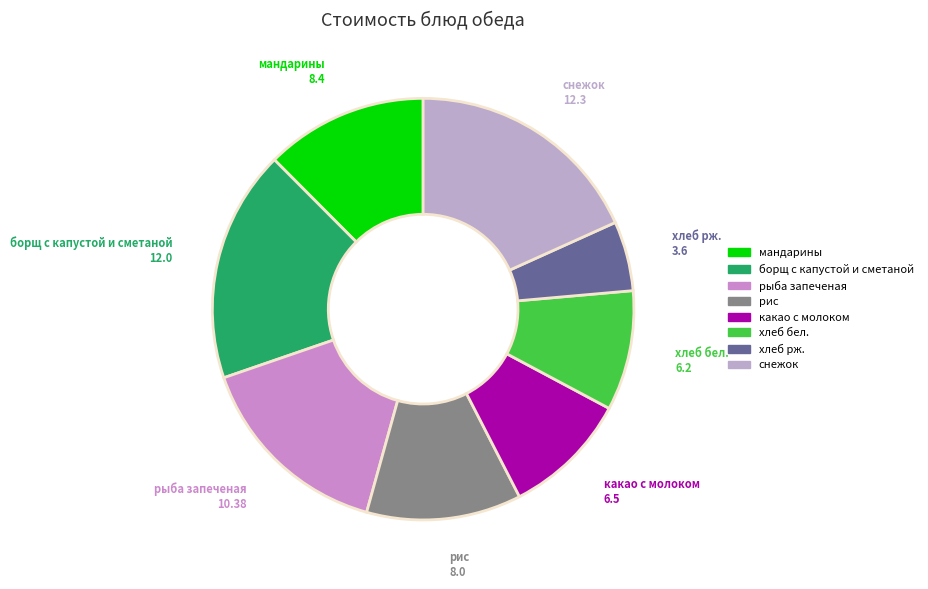

True or false: снежок accounts for 4% of the total.

False